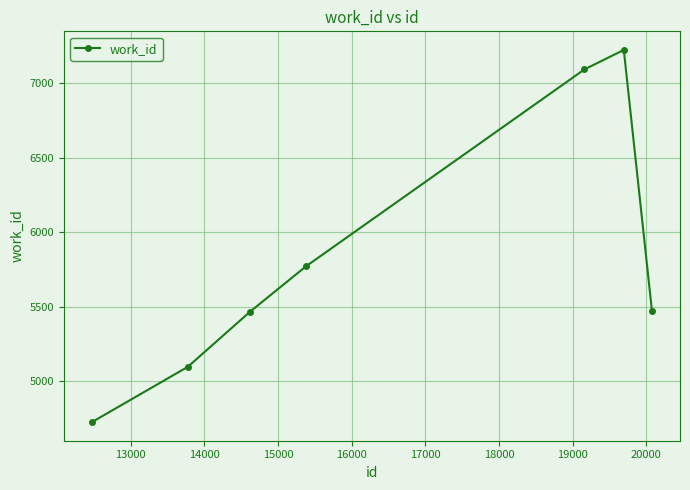

What is the minimum value shown in the chart?

4727